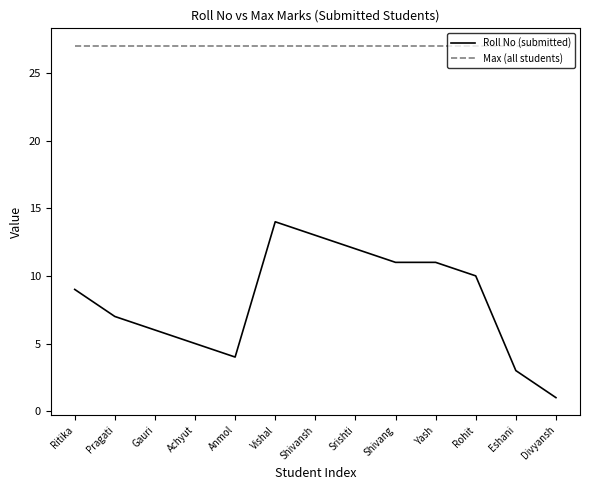

List the series in order of their peak value, lowest first.

Roll No (submitted), Max (all students)